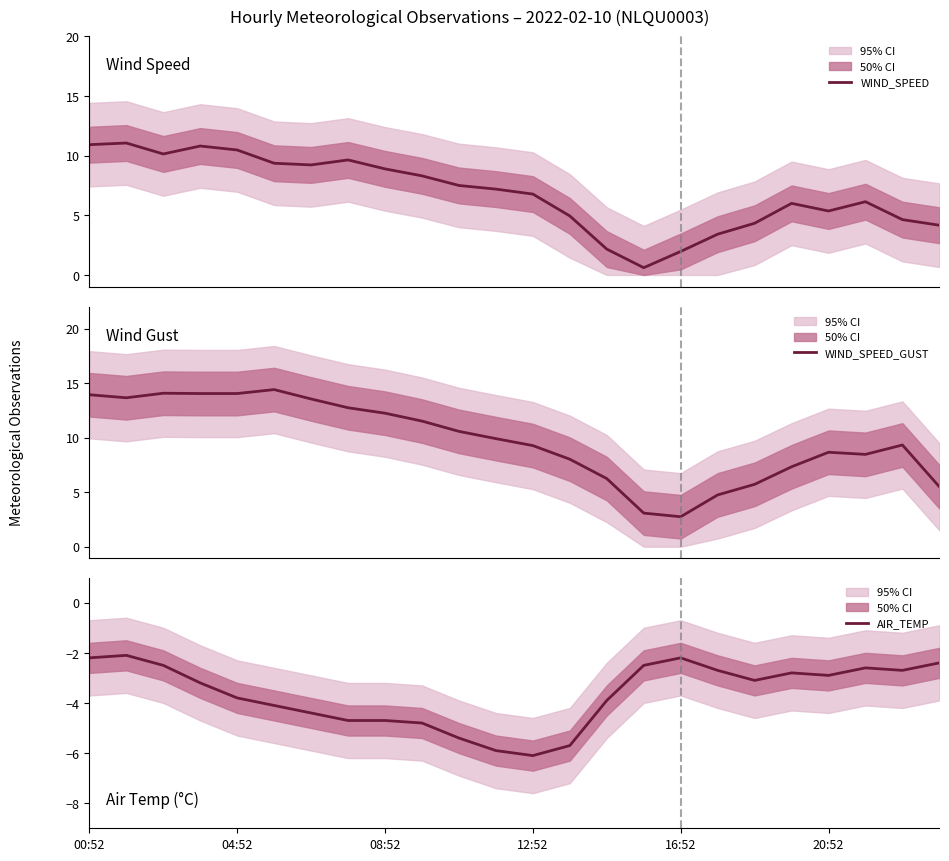

True or false: WIND_SPEED and WIND_SPEED_GUST cross at least once.

False